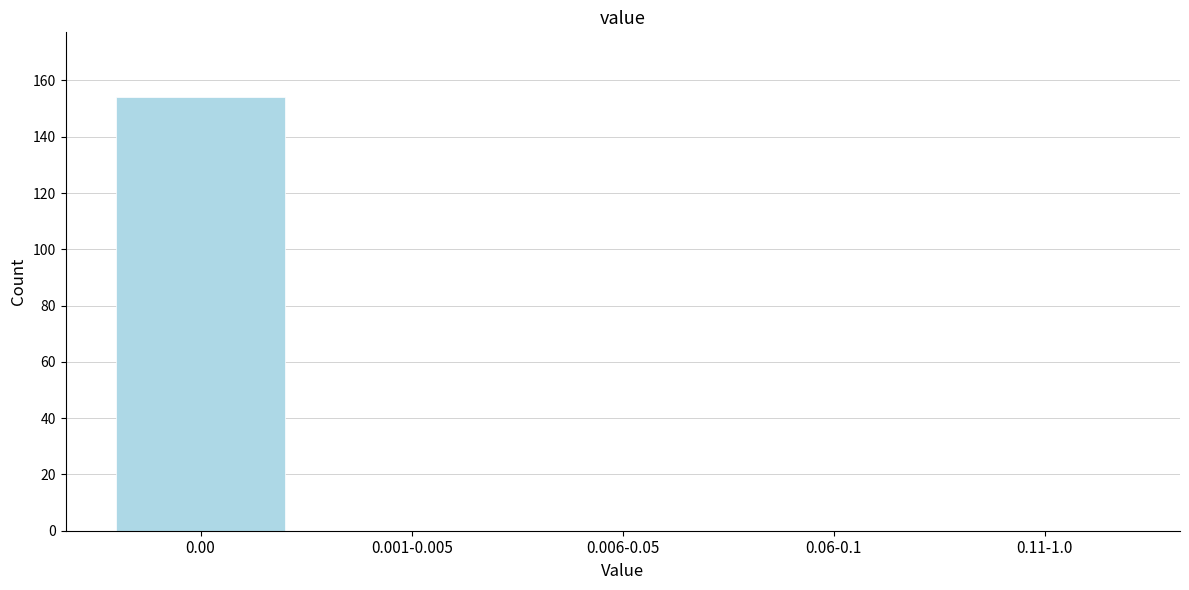

Reading left to right, list all the values displayed in this chart.

0.00=154	0.001-0.005=0	0.006-0.05=0	0.06-0.1=0	0.11-1.0=0